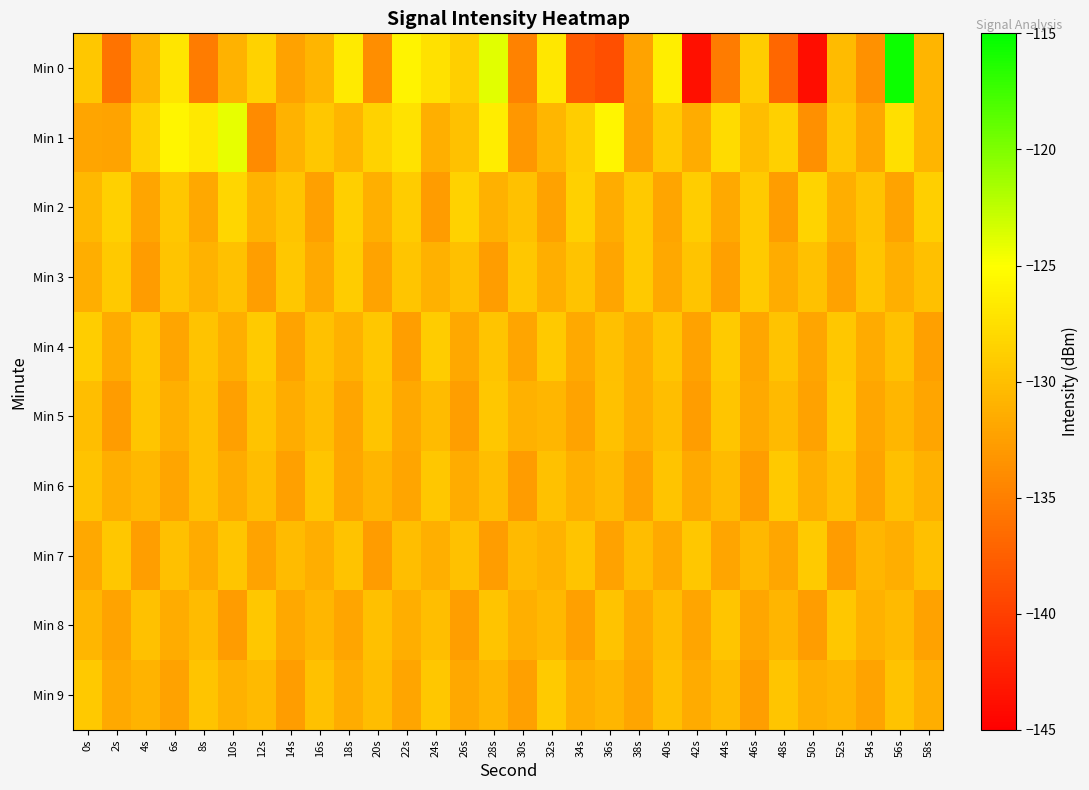

At 24s, list the series in order from smallest to largest.

Min 2, Min 1, Min 7, Min 3, Min 5, Min 8, Min 6, Min 9, Min 4, Min 0